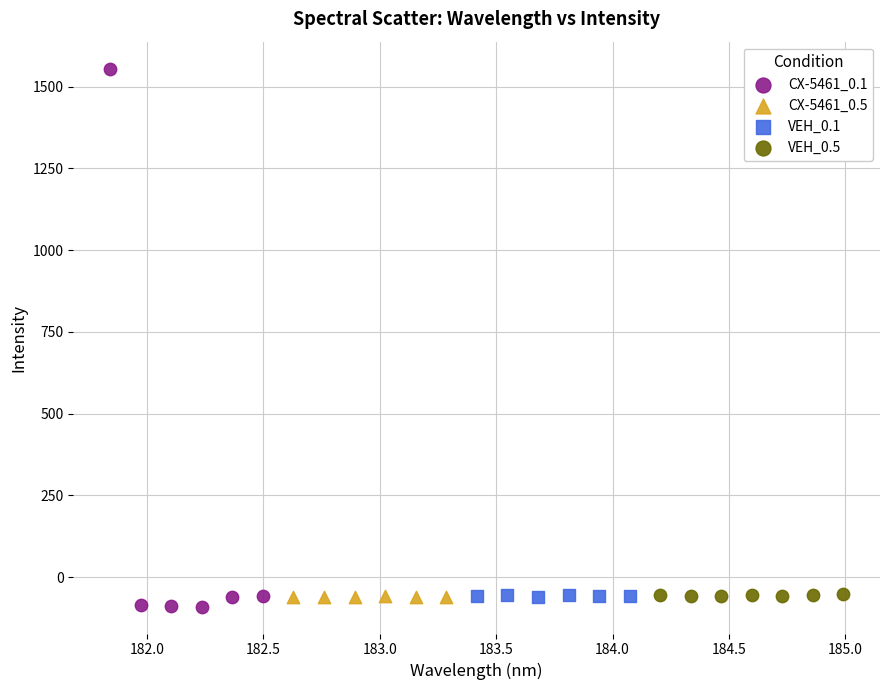

Which series reaches the maximum Y coordinate?

CX-5461_0.1